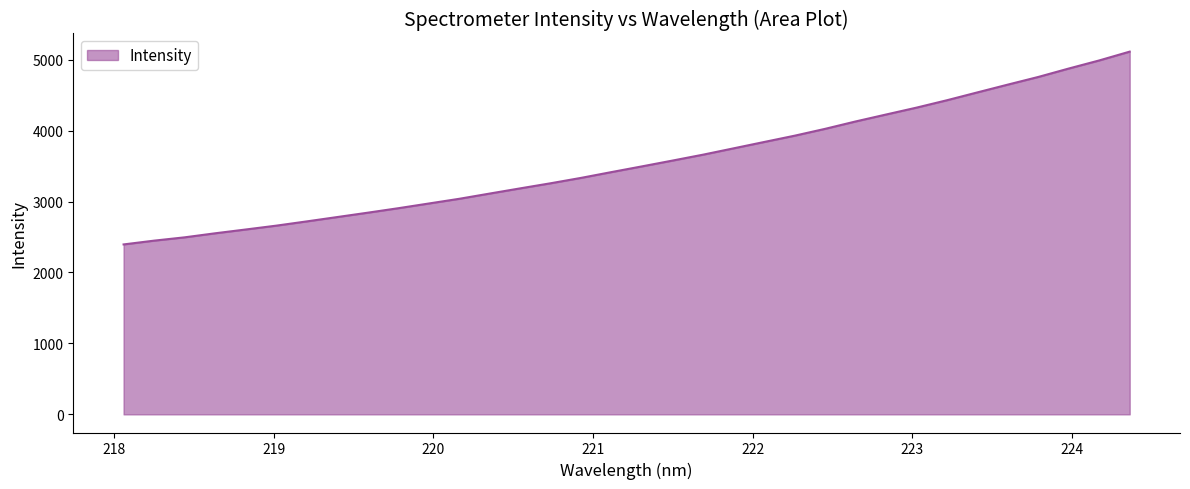

What is the smallest value displayed?

2395.5